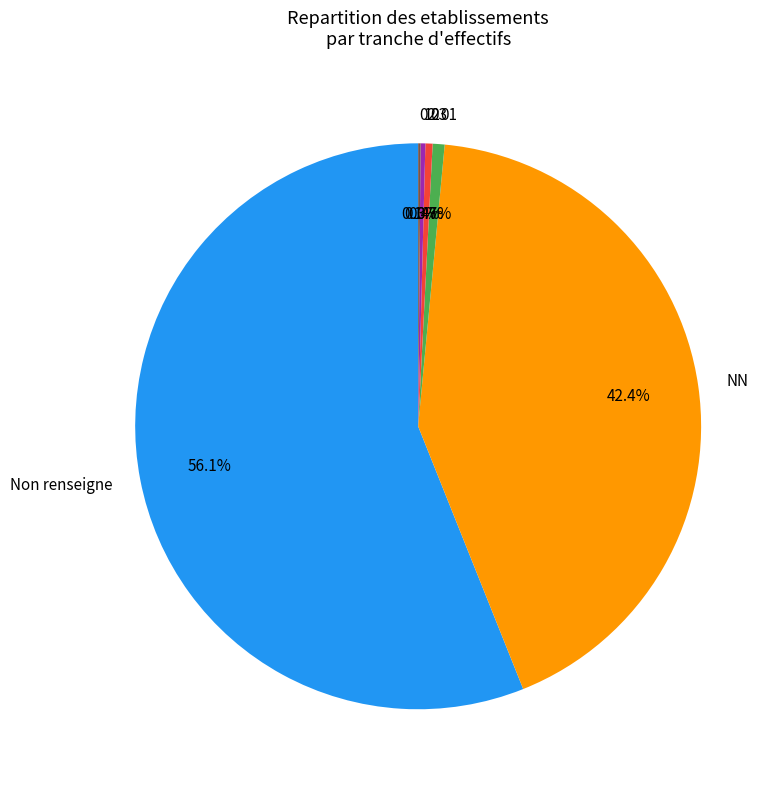

Which slice is the largest?

Non renseigne